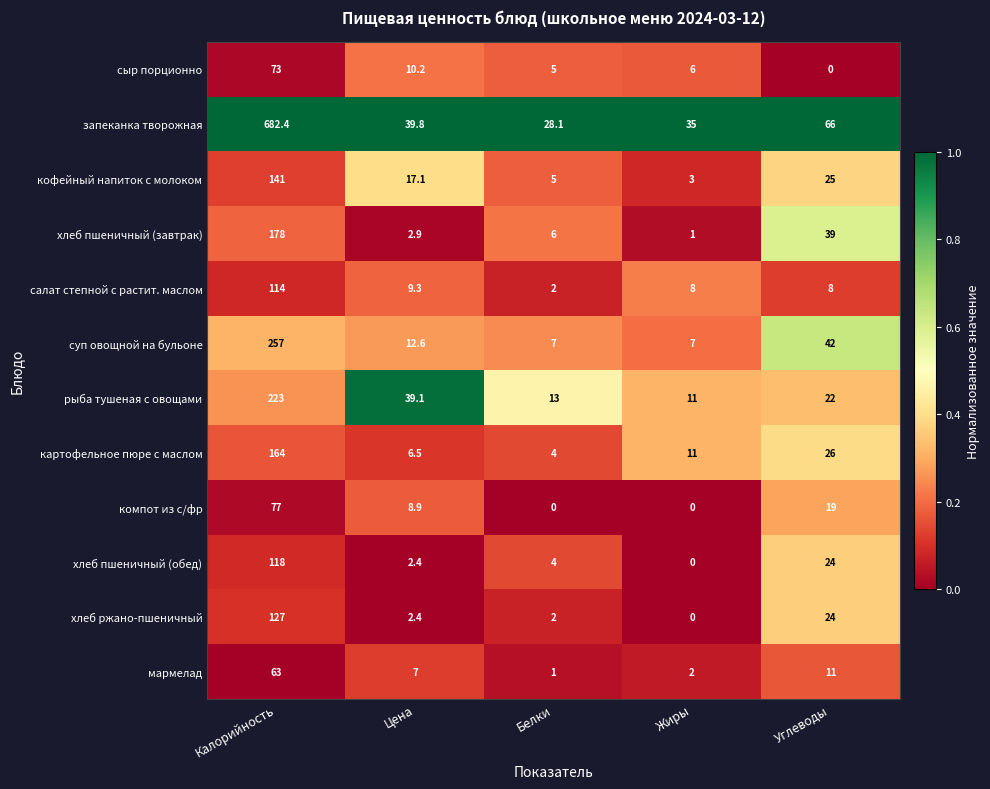

Count the number of data series in this chart.

12